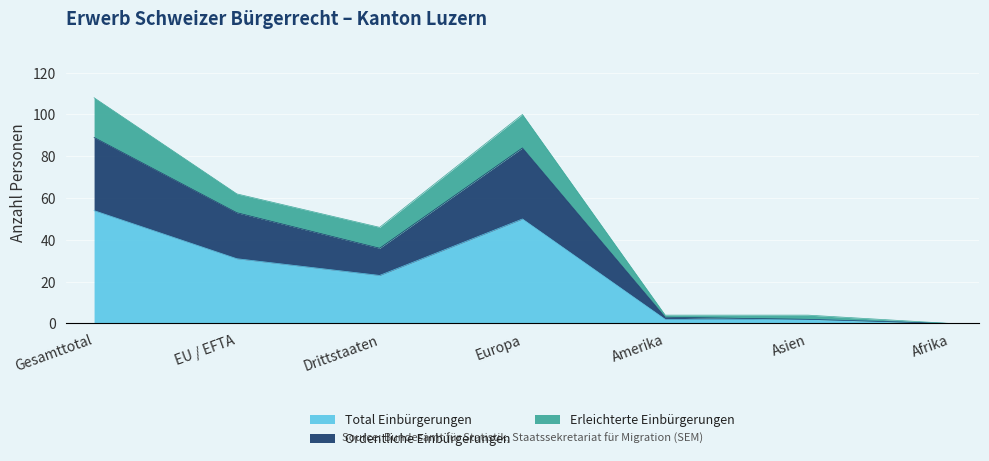

What is the label of the 4th point from the left?

Europa